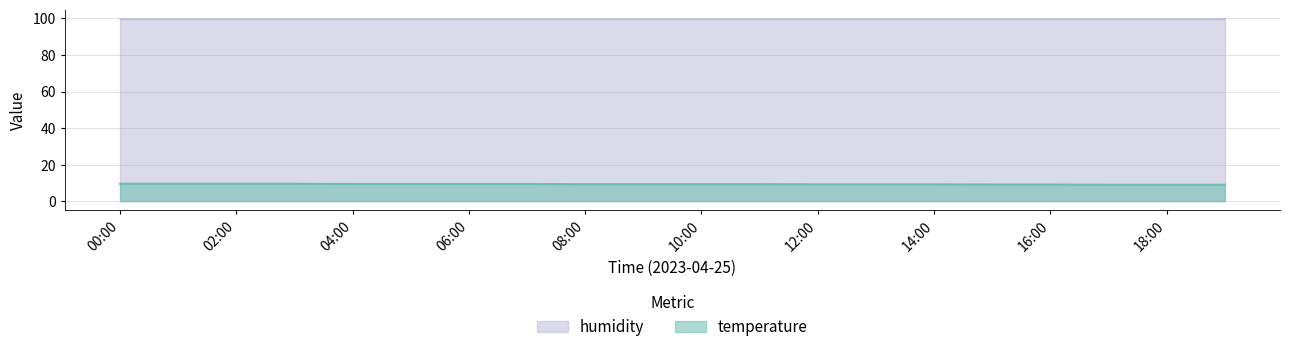

What is the sum of the values at 16:00 and 18:00?

18.1